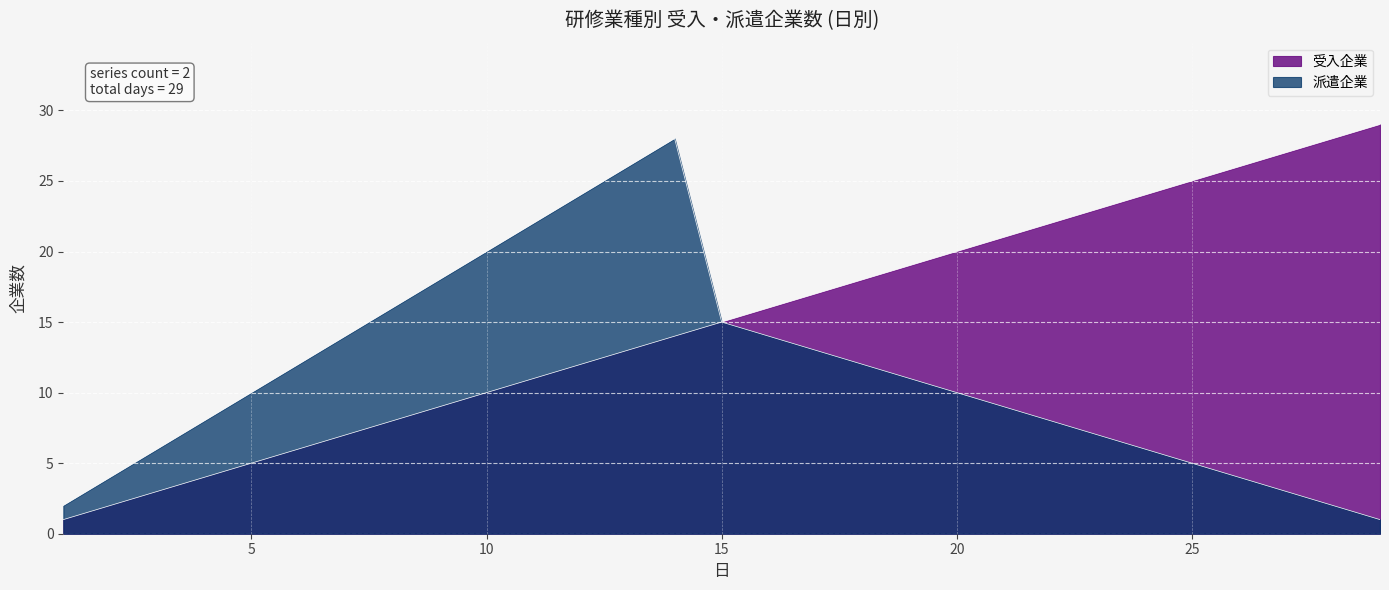

List the series in order of their peak value, lowest first.

派遣企業, 受入企業